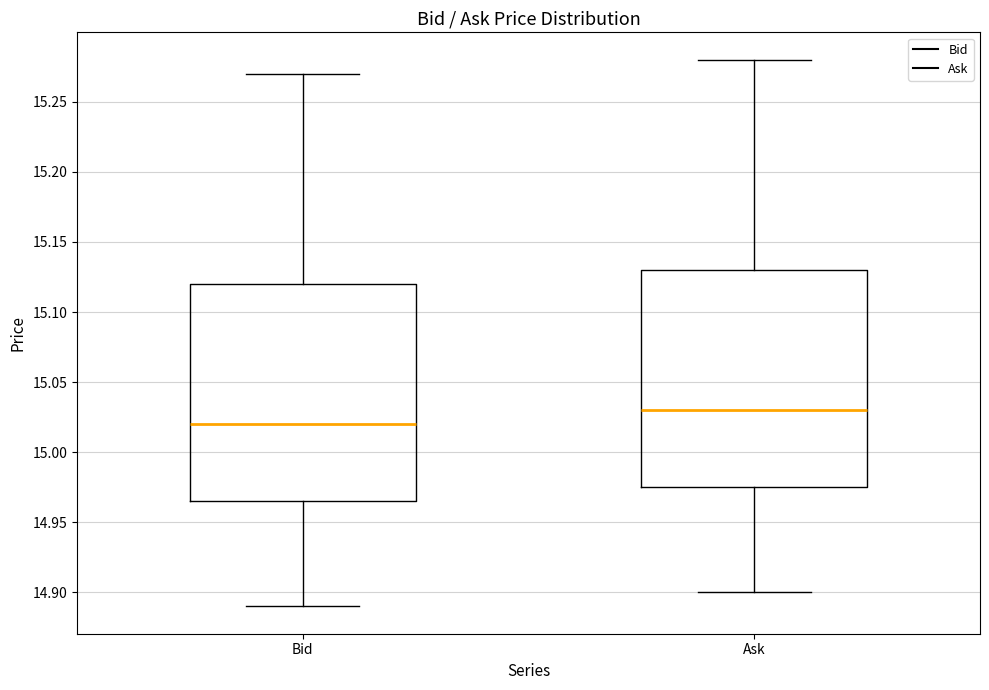

Which box's median line is the highest?

Ask